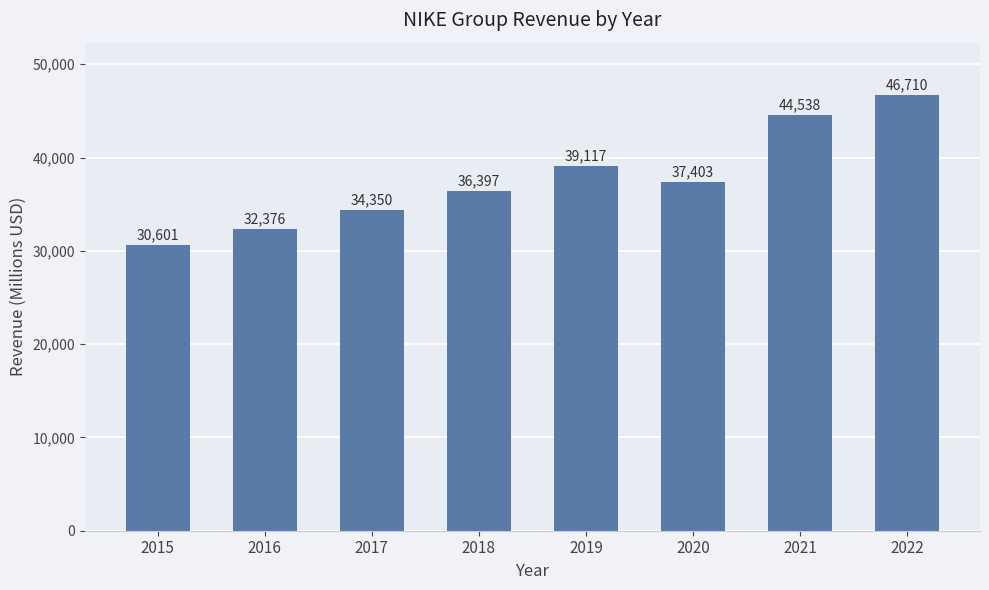

How many data points does each series have?

8